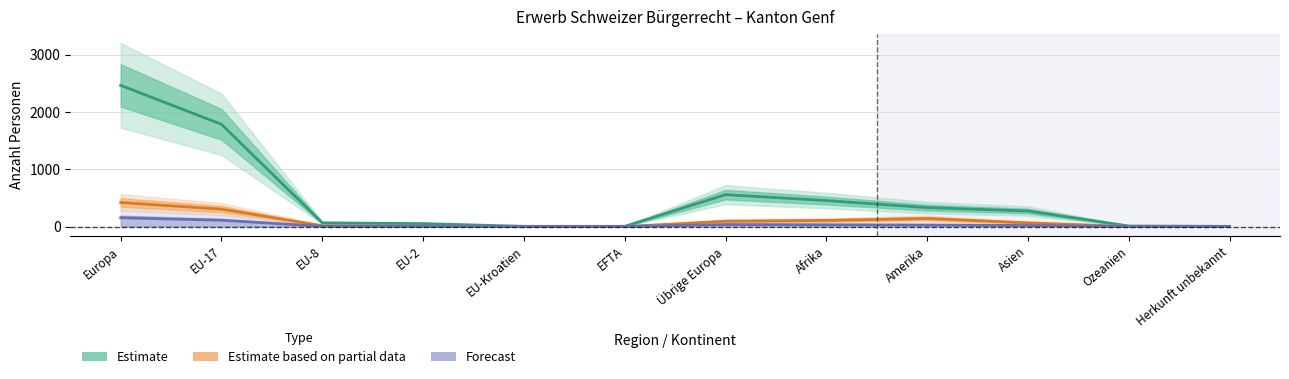

True or false: Feststellungen (Forecast) and Ordentliche Einbürgerungen (Estimate) intersect in this chart.

False